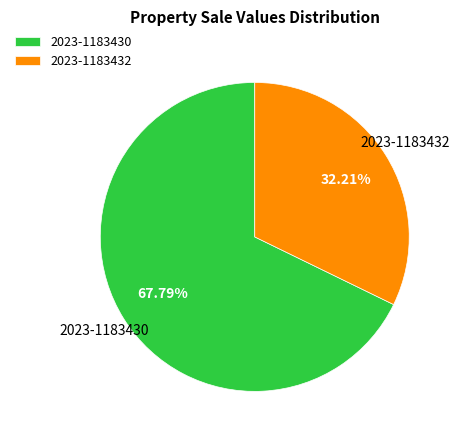

To the nearest percent, what portion does 2023-1183430 represent?

68%